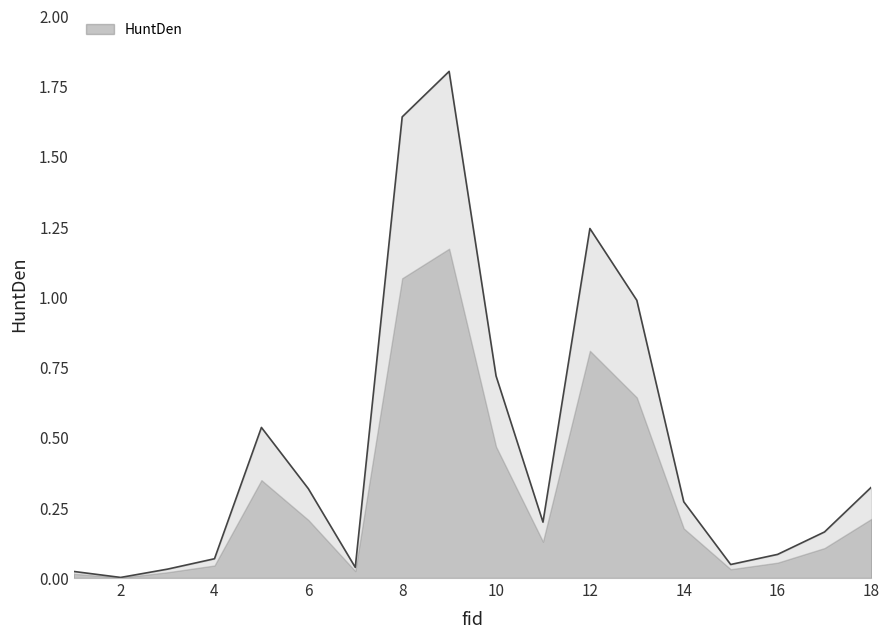

Does the chart display data point markers on the line(s)?

No